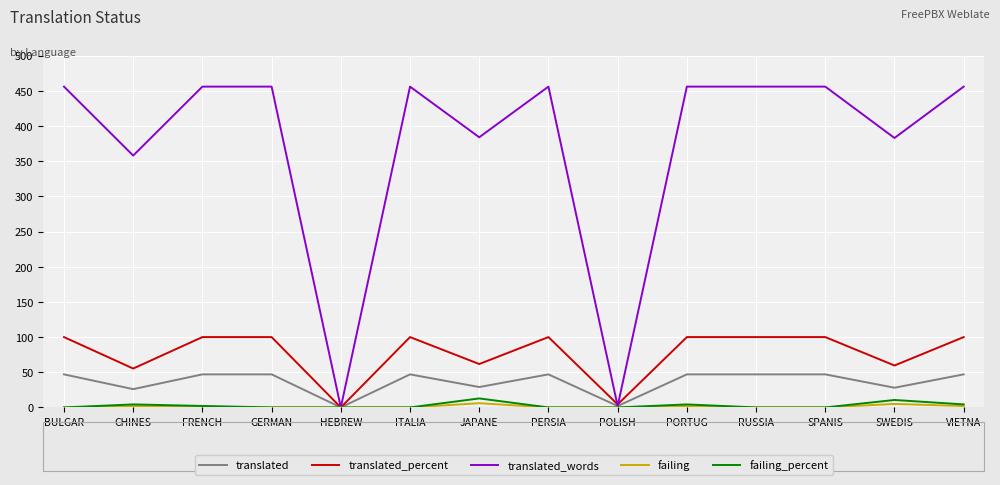

Between CHINES and PORTUG, which series saw the biggest shift?

translated_words